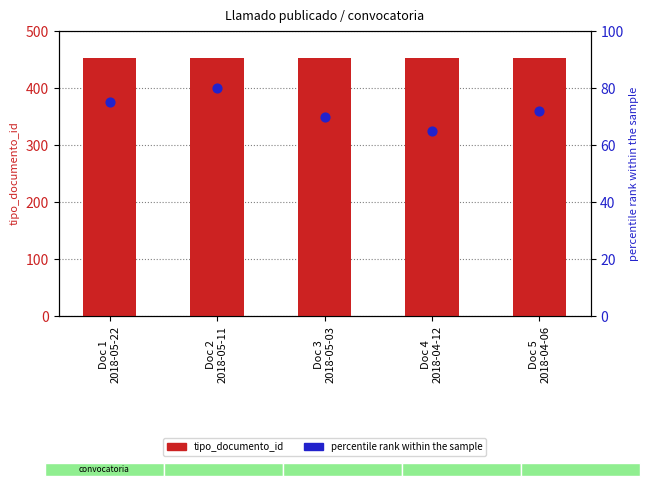

Which series has the largest Y range (max minus min)?

percentile rank within the sample